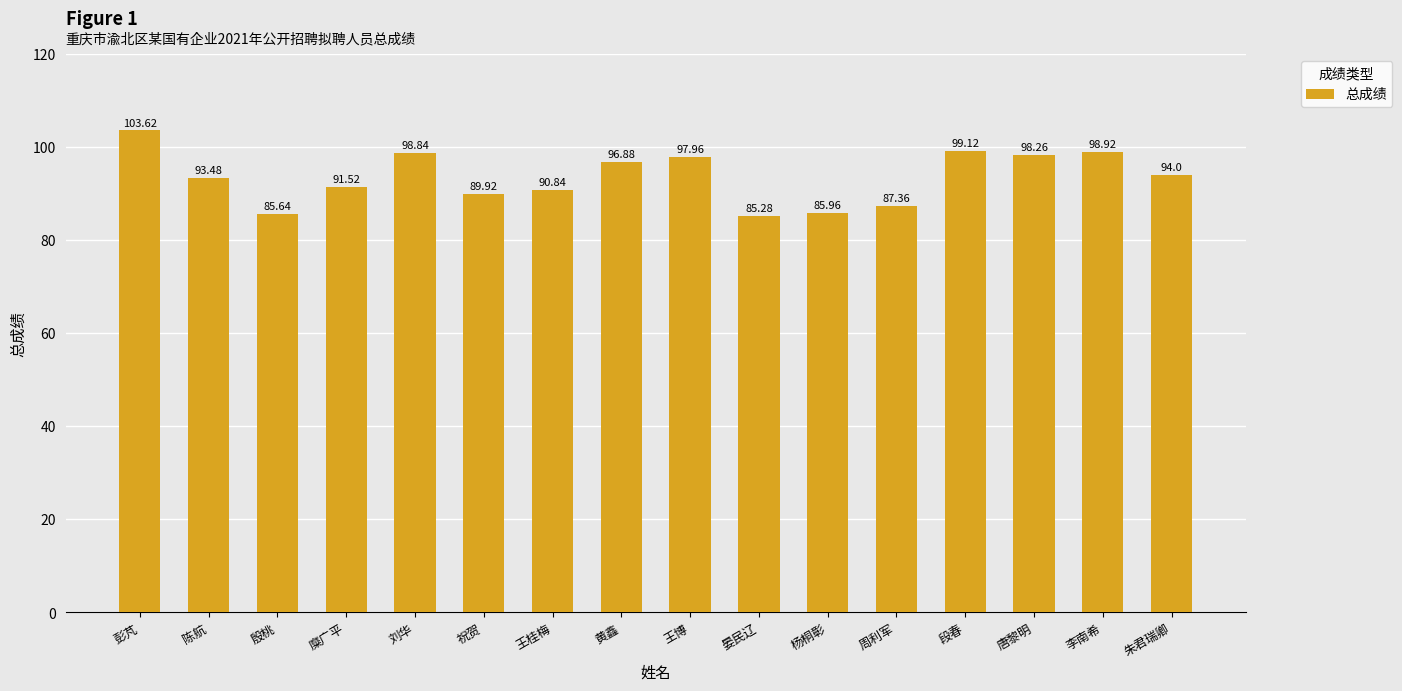

Approximately how many times larger is the value at 王博 compared to 朱君瑞卿?

1.0